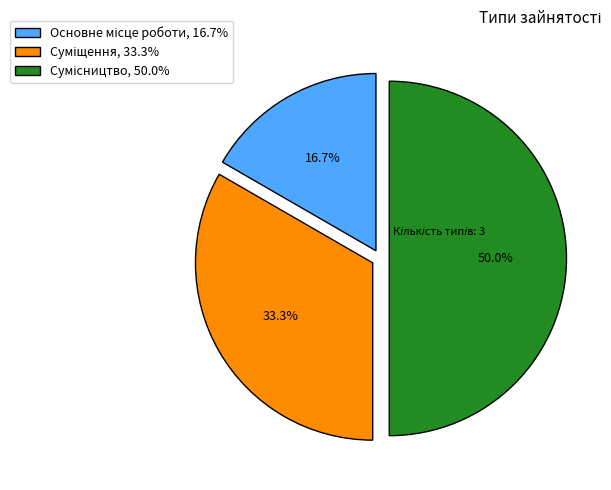

Between Сумісництво and Основне місце роботи, which is larger?

Сумісництво